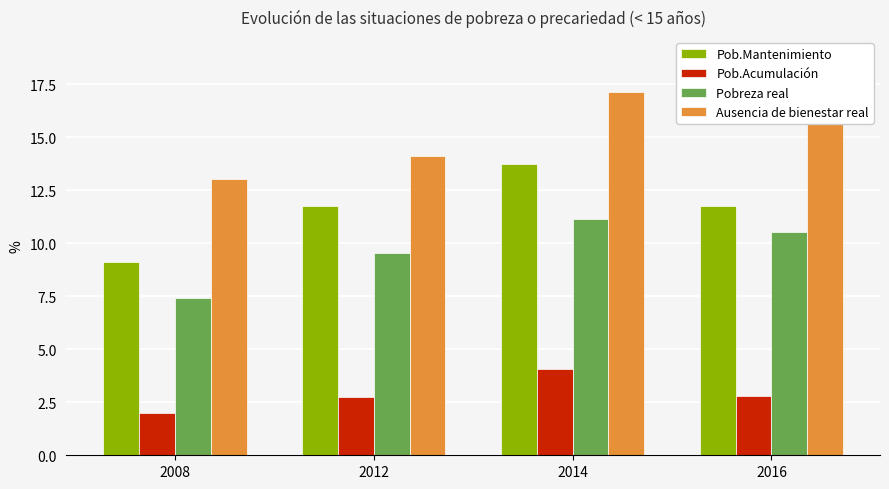

Rank the series by their maximum value, from lowest to highest.

Pob.Acumulación, Pobreza real, Pob.Mantenimiento, Ausencia de bienestar real